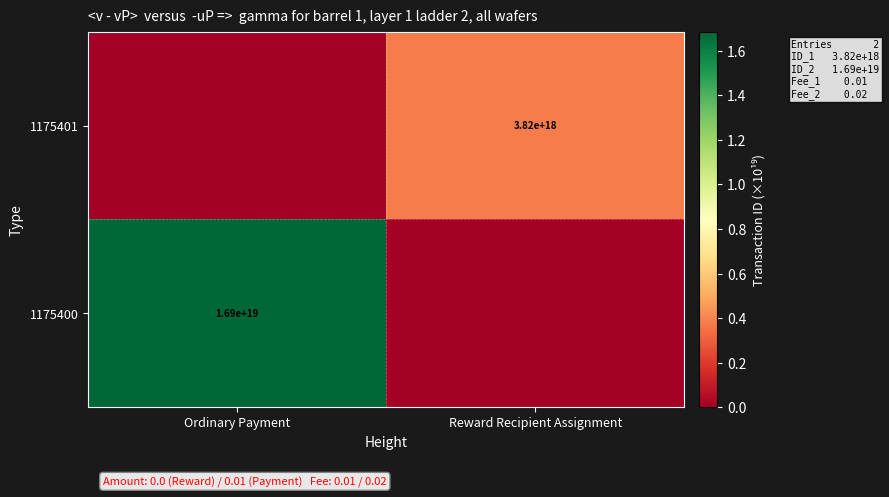

The 1175400 series shows 16900000000000000000 at Ordinary Payment. True or false?

True